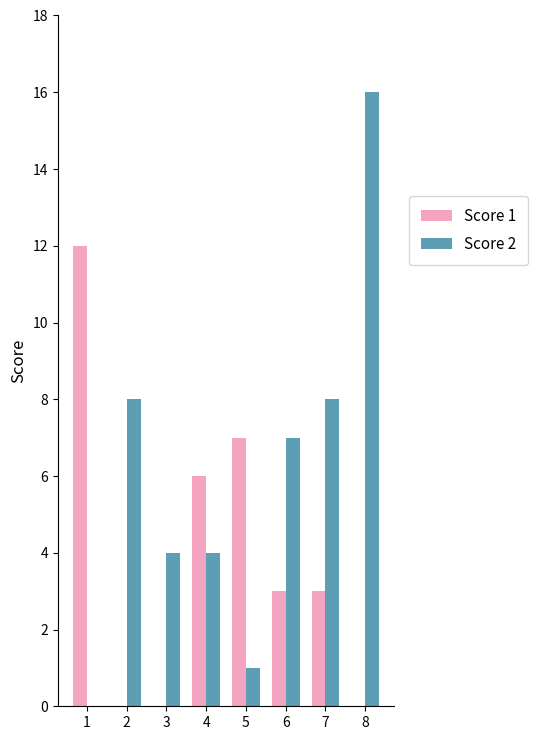

How many categories are shown in the chart?

8